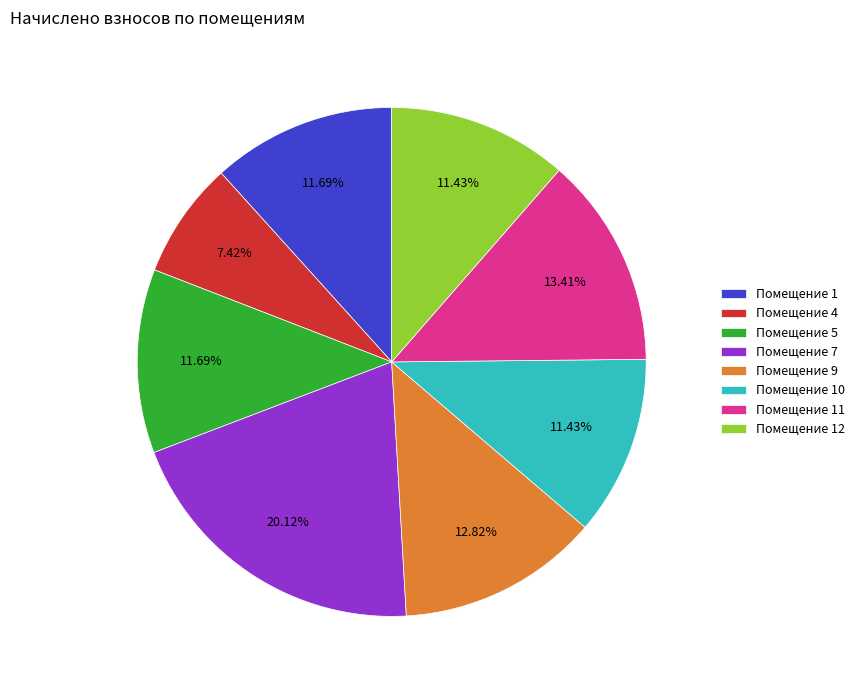

Which category has the smallest portion of the pie?

Помещение 4